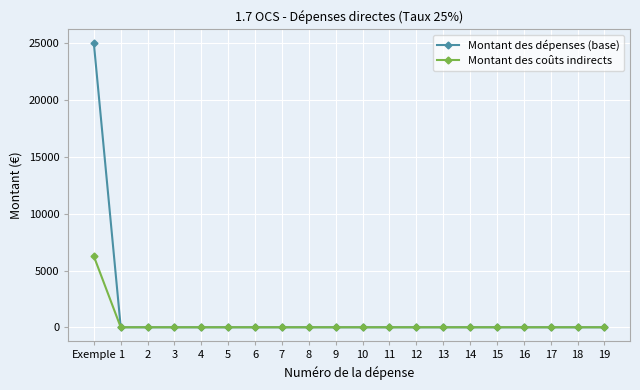

How many data points does each series have?

20